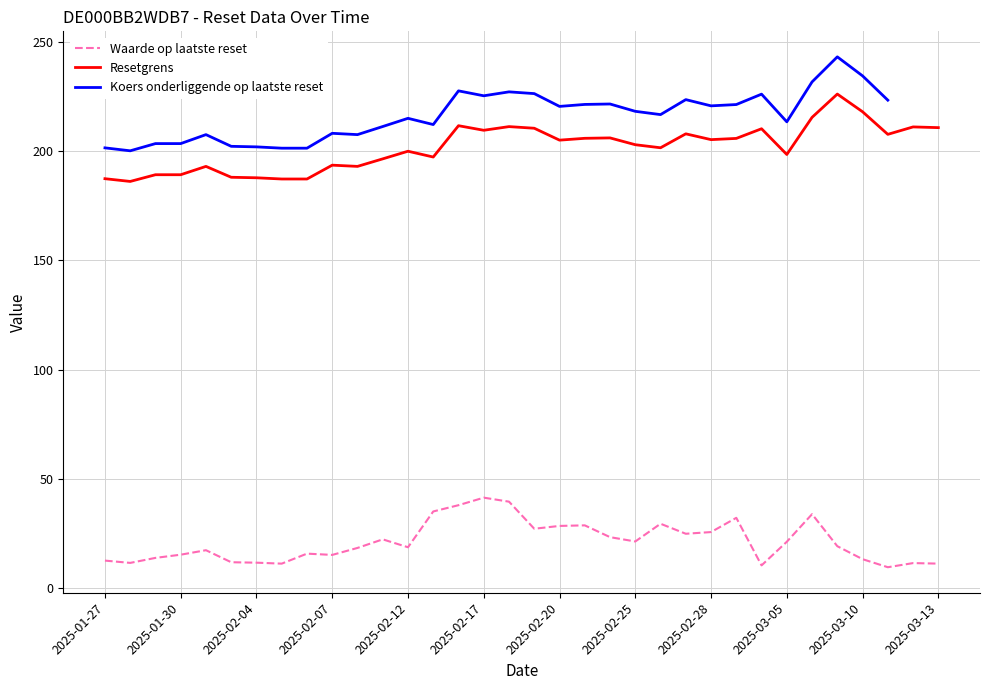

What is the label of the 16th point from the left?

2025-02-17